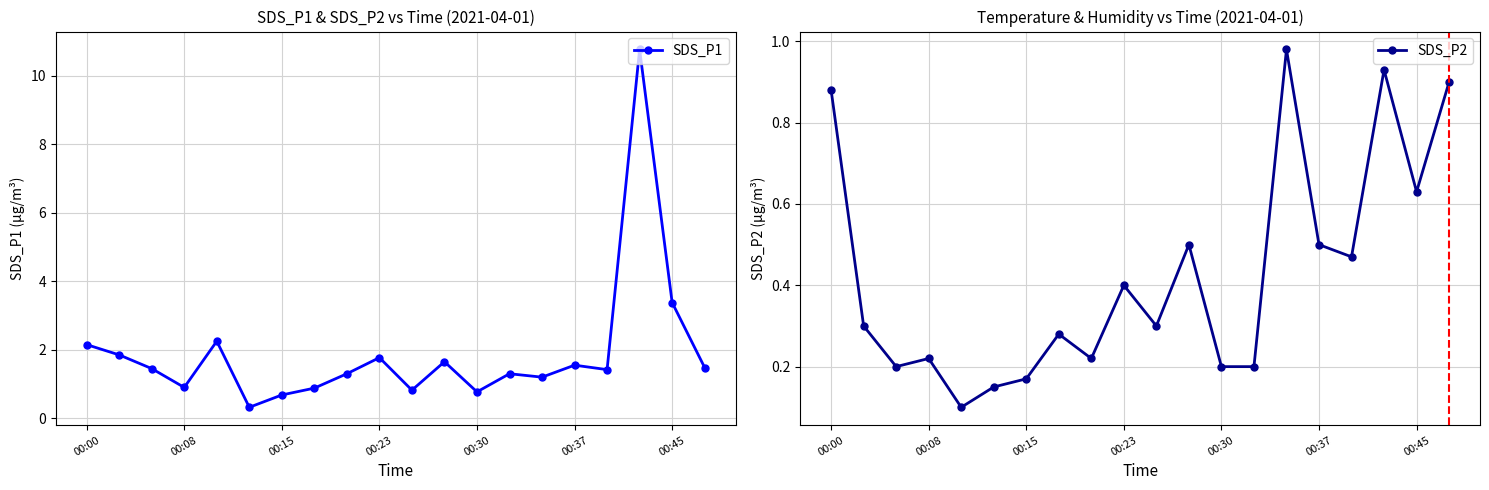

True or false: SDS_P2 has a value of 0.2 at 00:30.

True